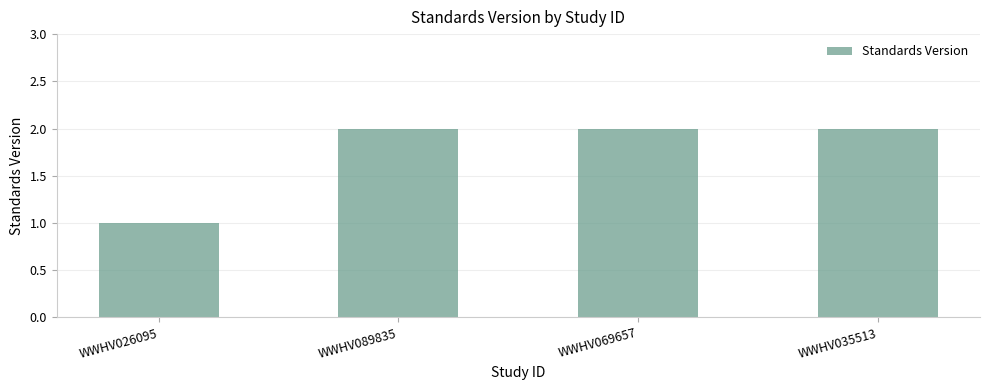

What is the difference between the maximum and minimum values?

1